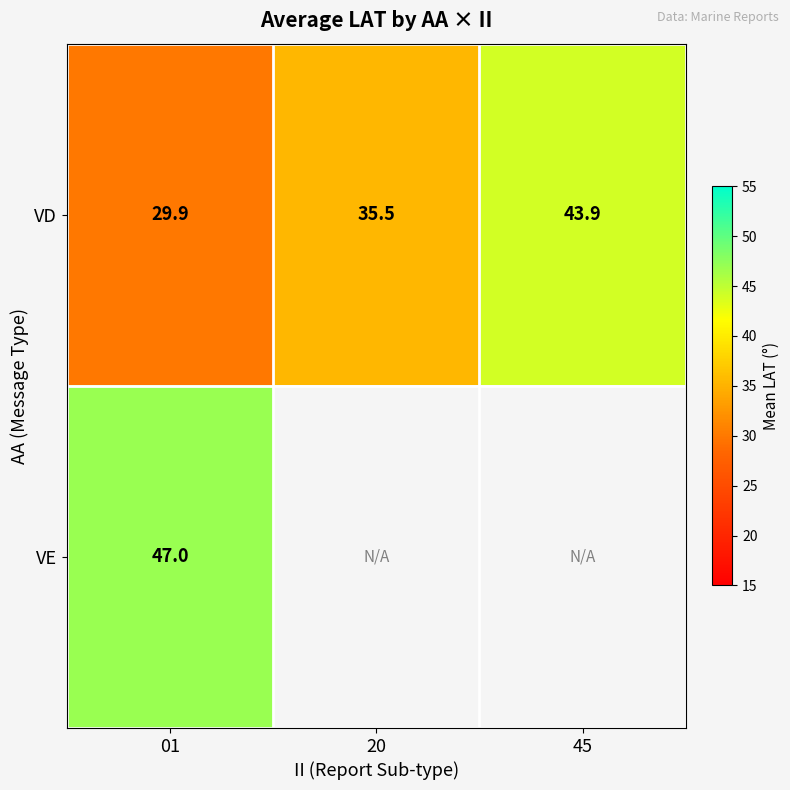

Which has a higher value, 45 or 20?

45